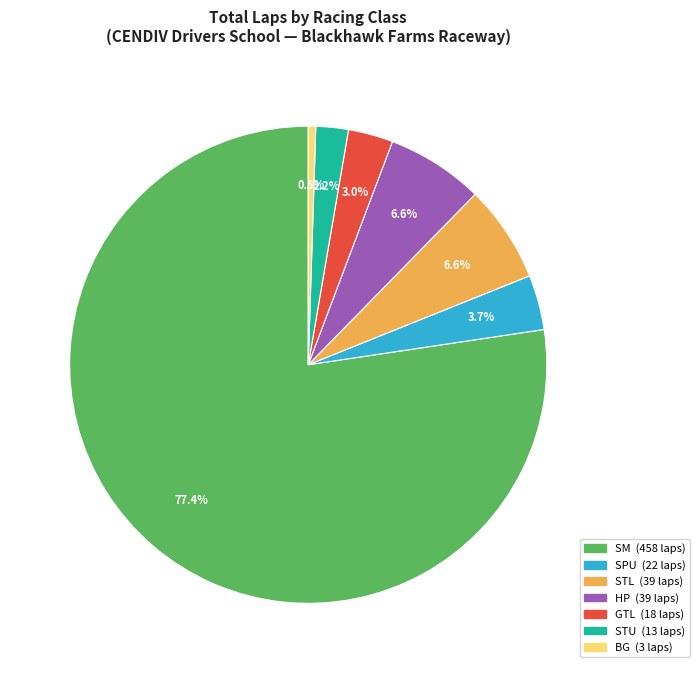

Combined, what portion of the pie is BG and SM?

77.9%